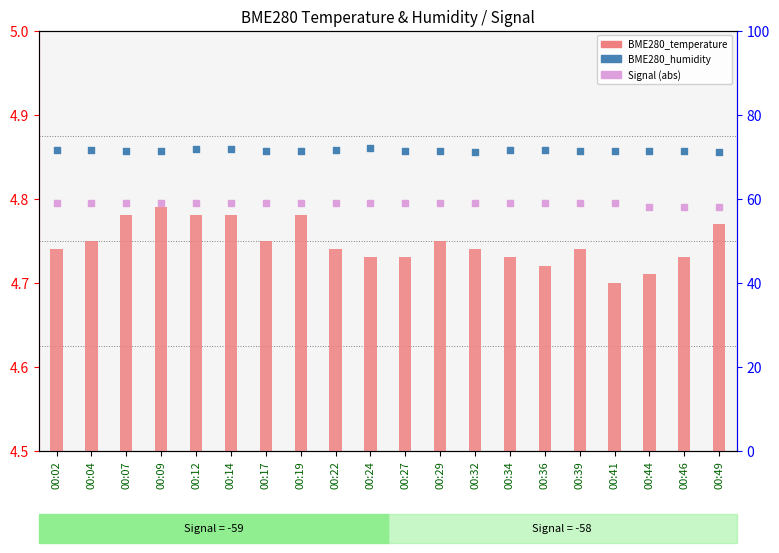

At which category is the sum across all series the highest?

00:24